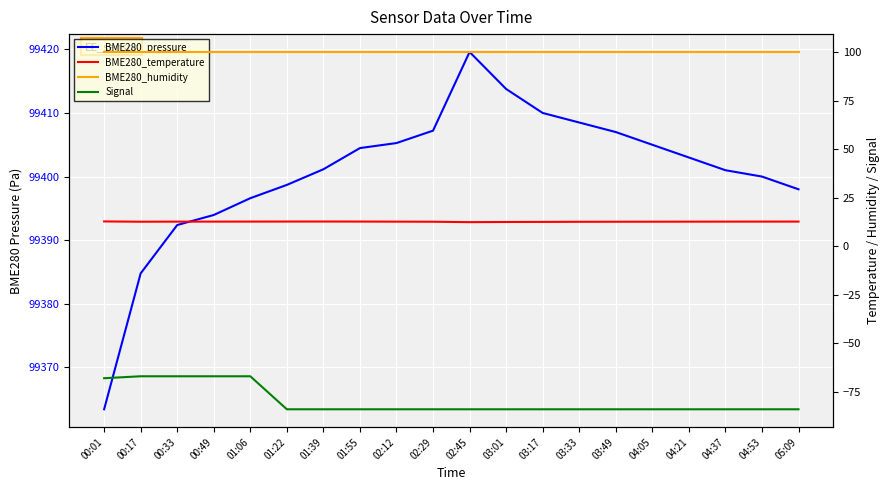

At how many categories does at least one series exceed 95166?

20